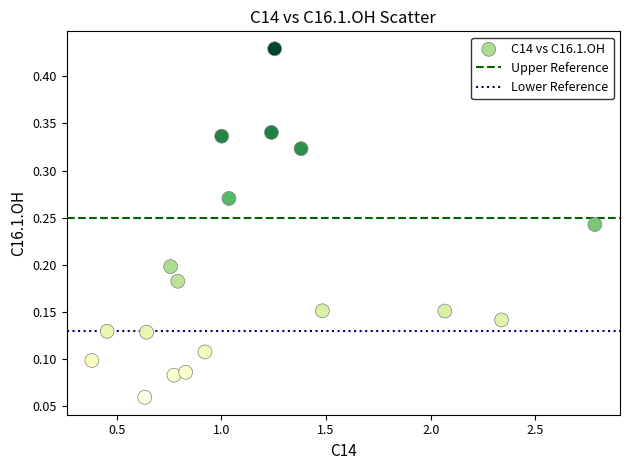

What is the range of X values (max minus min)?

2.4